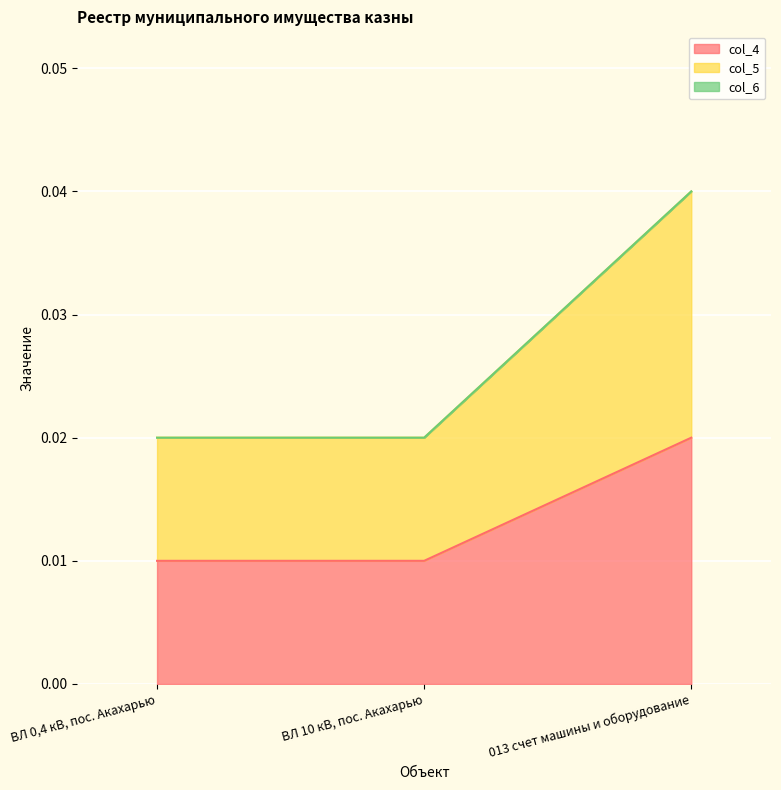

At which label does col_5 reach its peak?

013 счет машины и оборудование